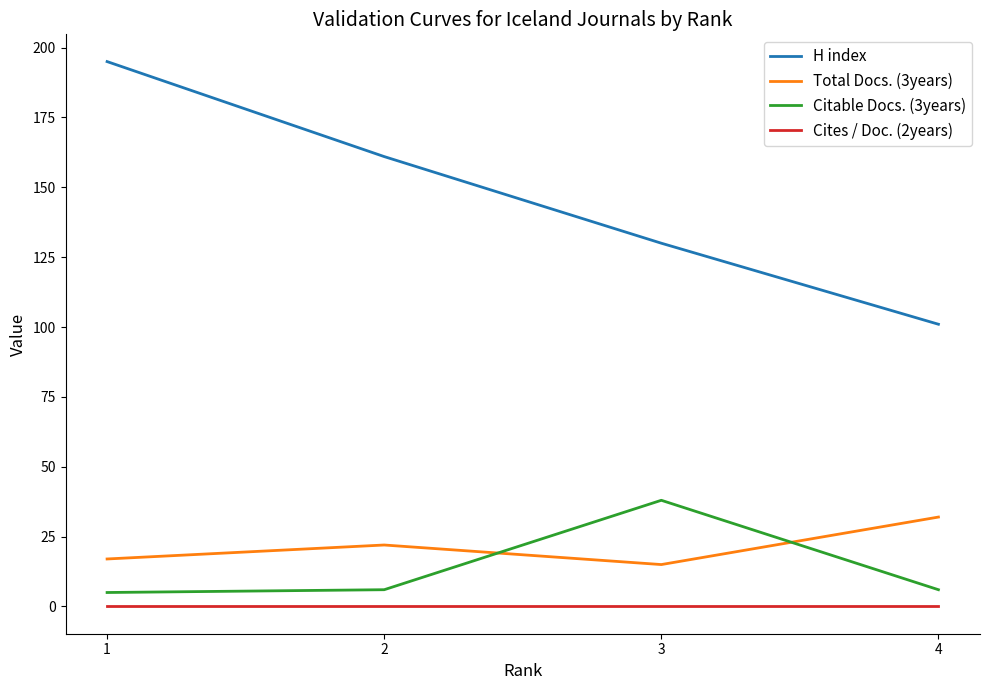

Which series changed the most between 3 and 4?

Citable Docs. (3years)